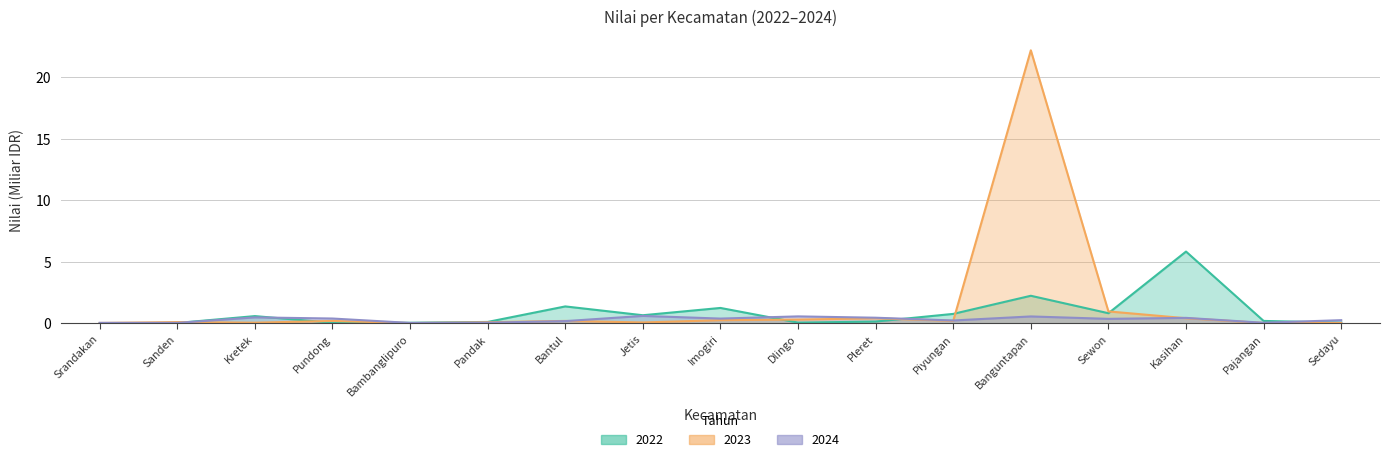

How many interior local valleys does the 2024 series have?

6